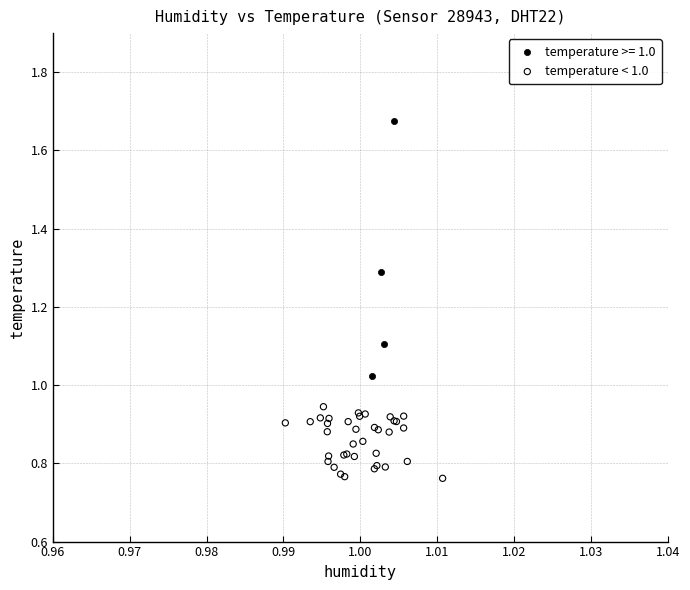

Which series has the widest spread of Y values?

temperature >= 1.0